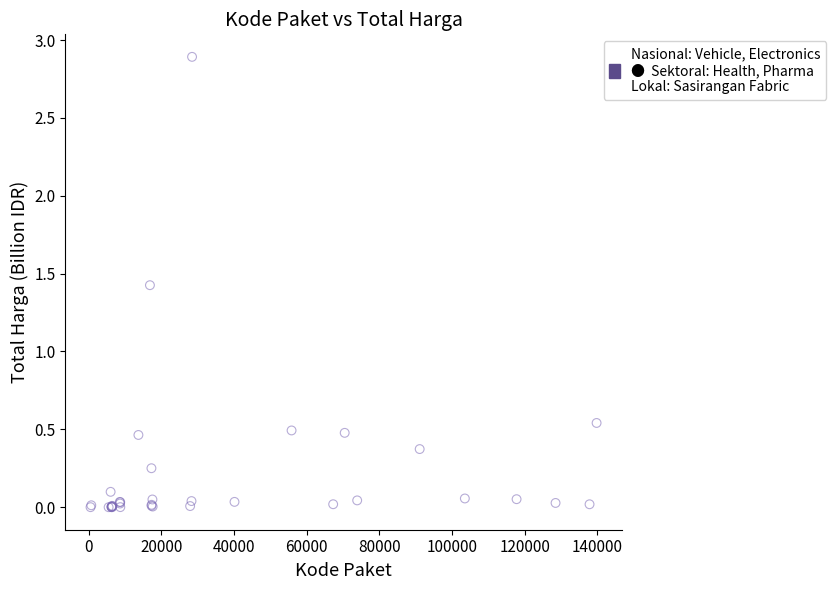

What Y value in the scatter plot is closest to 1?

1.4